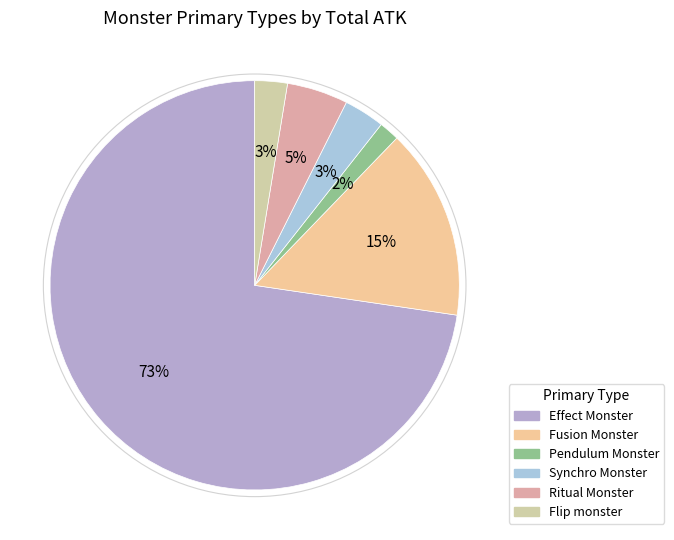

Which has a higher value, Pendulum Monster or Effect Monster?

Effect Monster